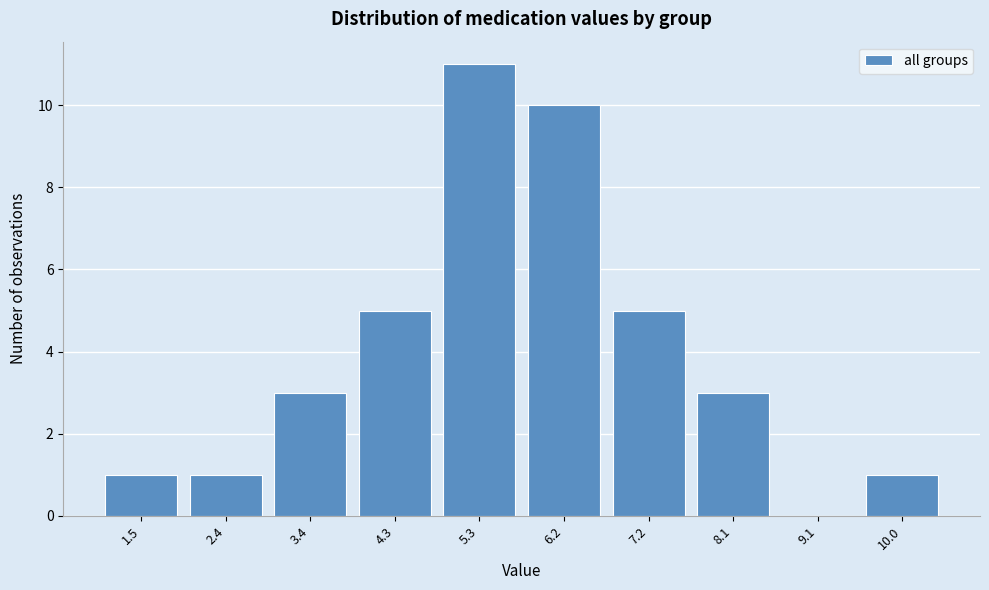

Which range on the x-axis has the tallest bar?

4.80 to 5.75